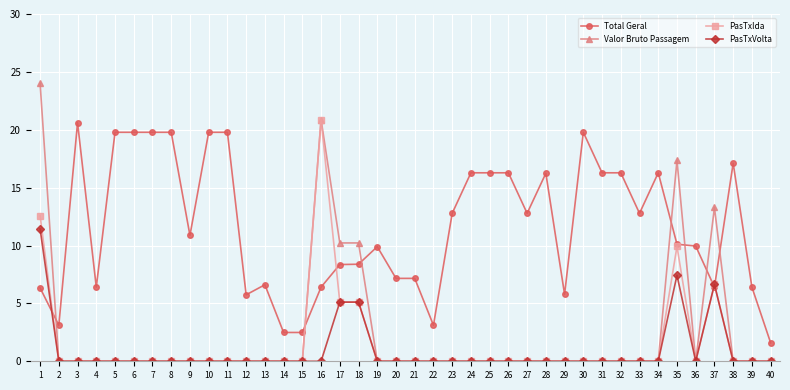

What is the greatest value displayed?

24.0